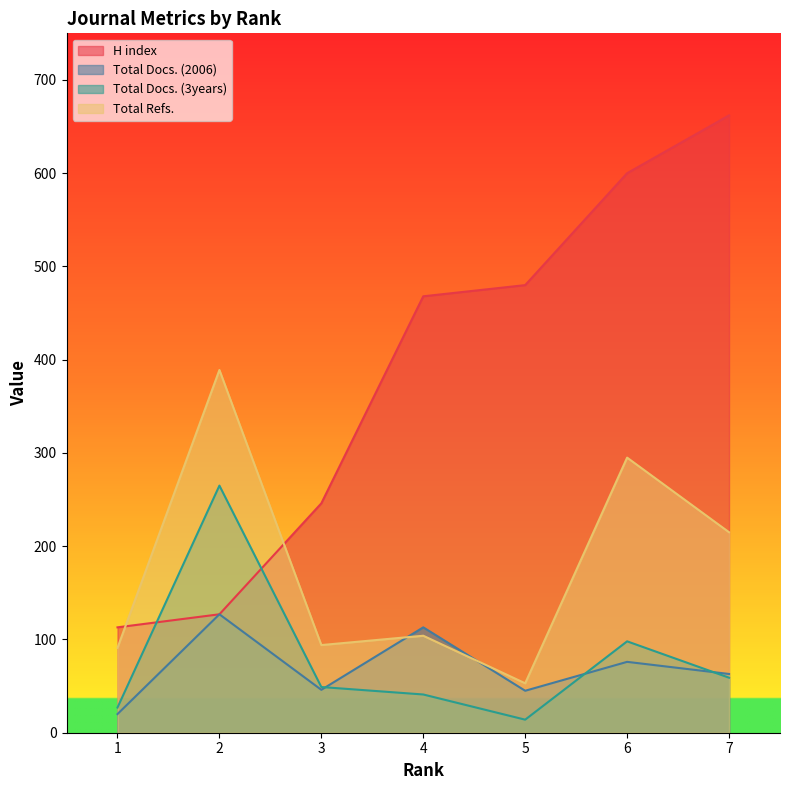

What is the maximum value for Total Docs. (2006)?

127